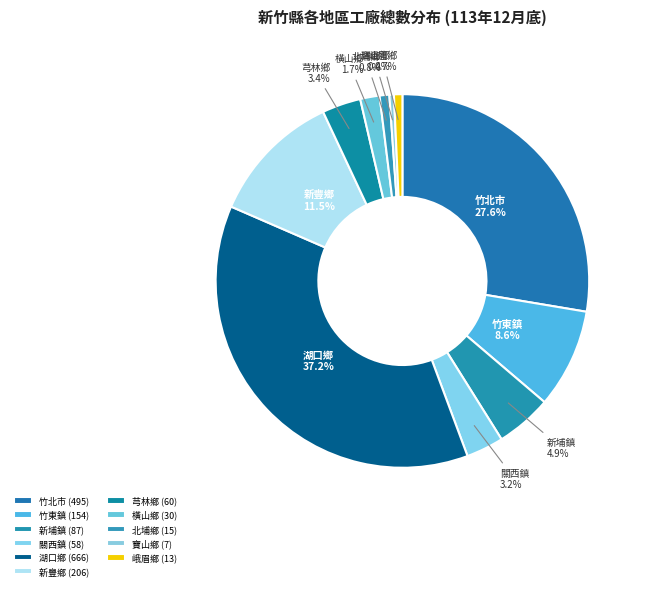

How many segments does this pie chart have?

11